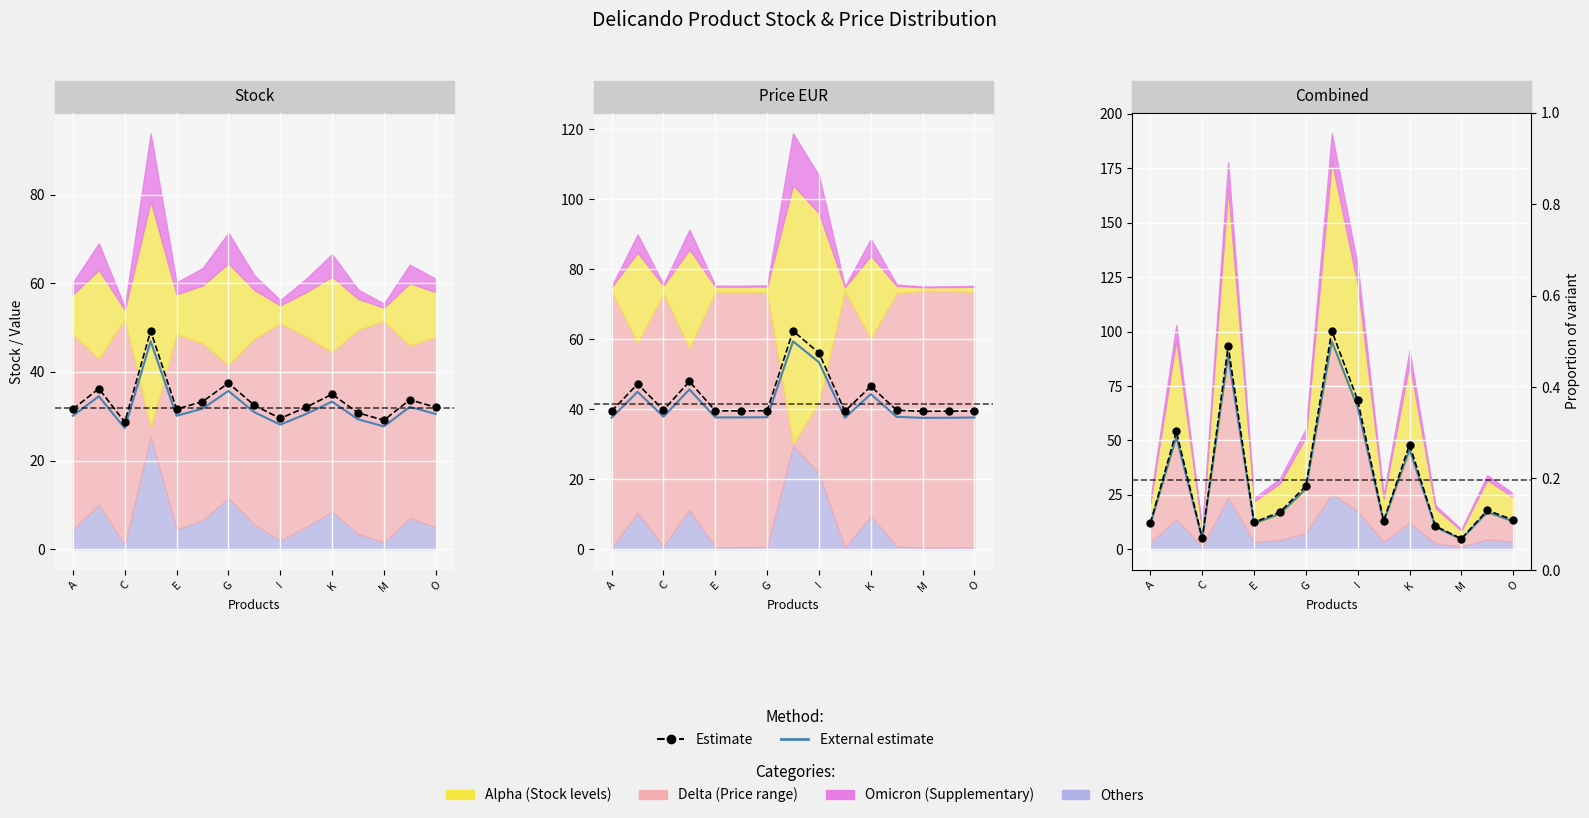

What is the difference between the maximum and minimum values in the External estimate series?

91.0